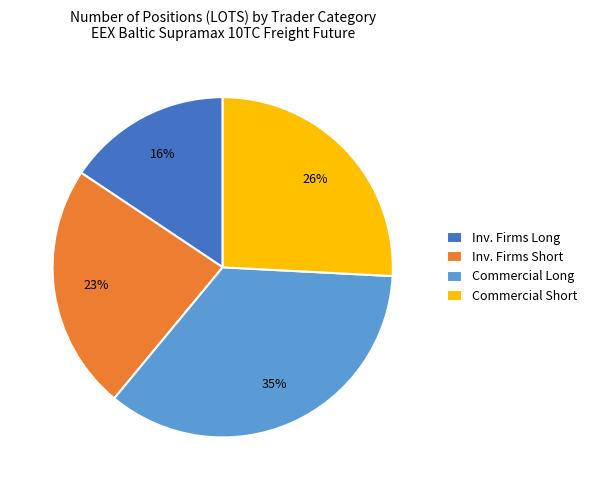

Which has a higher value, Inv. Firms Short or Commercial Short?

Commercial Short